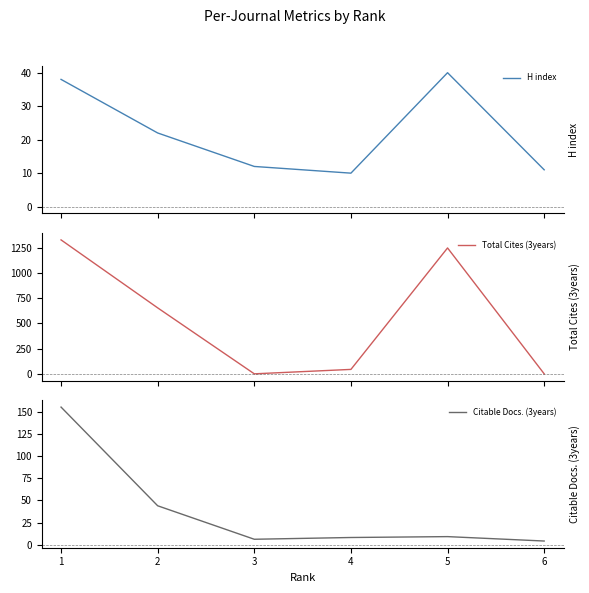

What are all the series names shown in the legend?

H index, Total Cites (3years), Citable Docs. (3years)